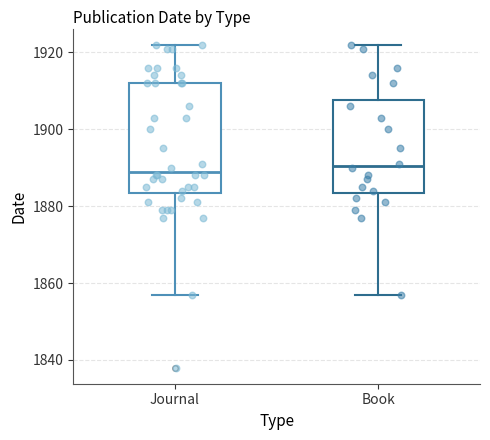

Where does the median line of the box for Journal sit on the y-axis? The values are not printed on the chart, so give them approximately, as read against the axis.

1890